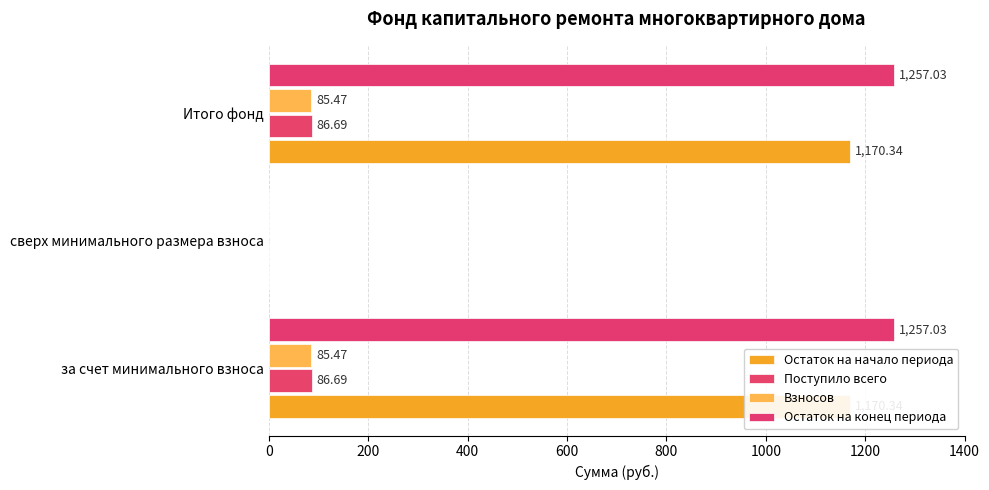

Which has a higher value, сверх минимального размера взноса or Итого фонд?

Итого фонд